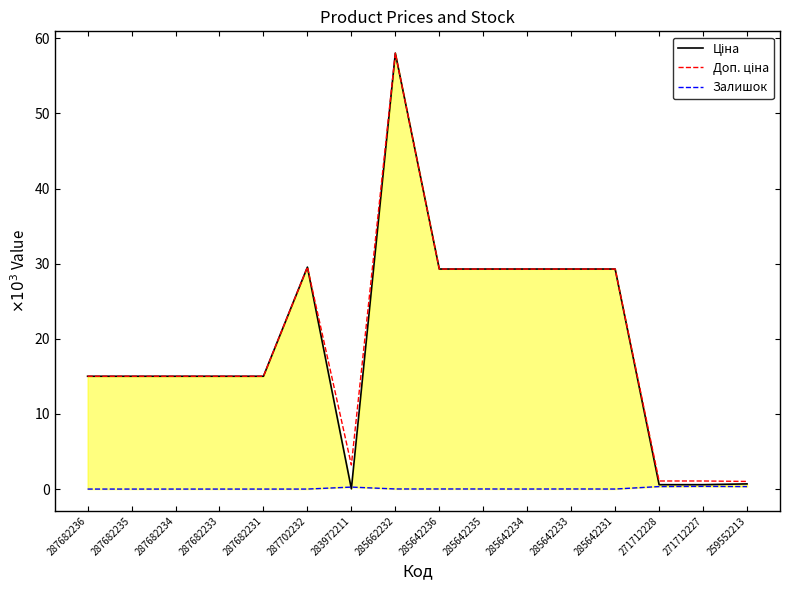

Between which two adjacent categories do Ціна and Залишок first intersect?

287702232 and 283972211